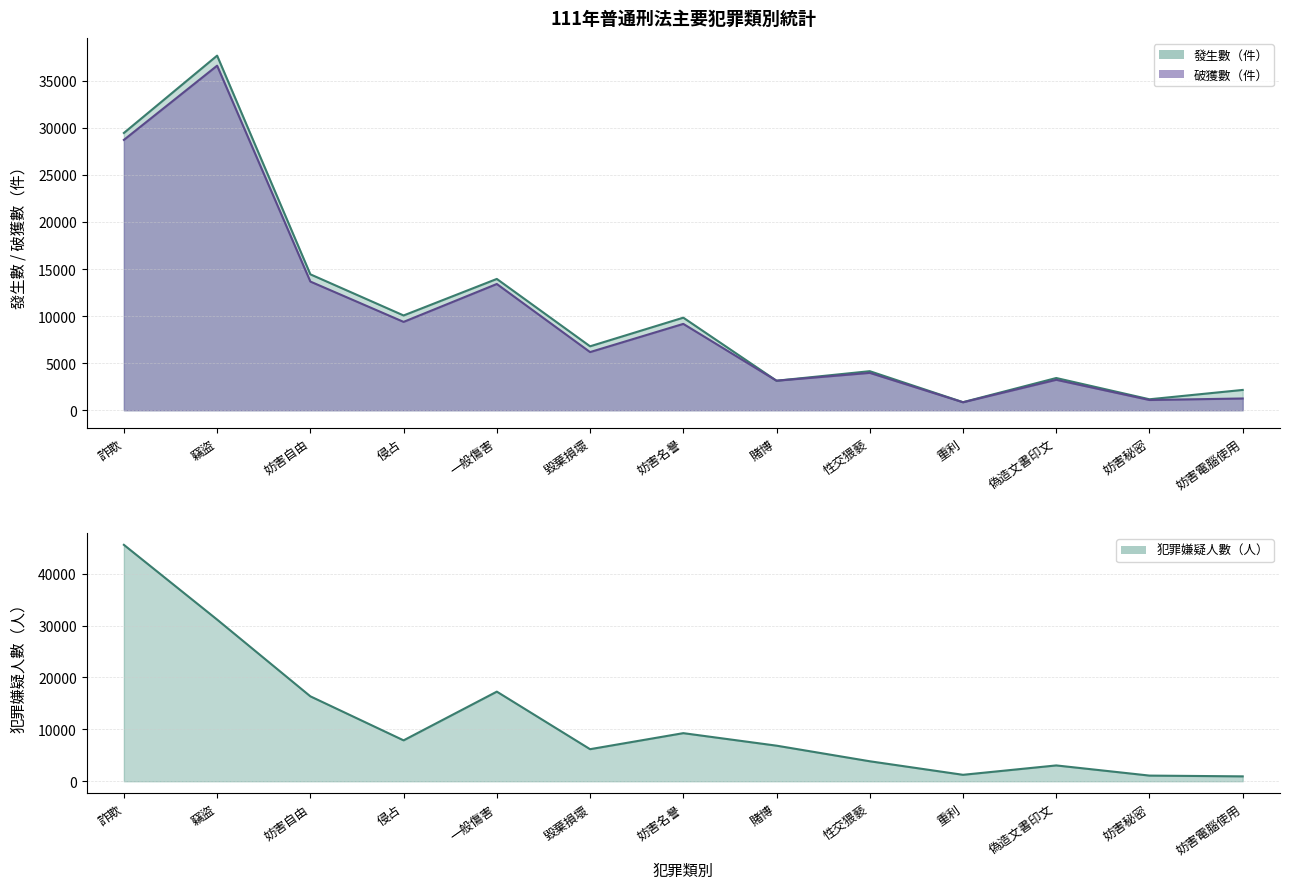

Does the chart display data point markers on the line(s)?

No